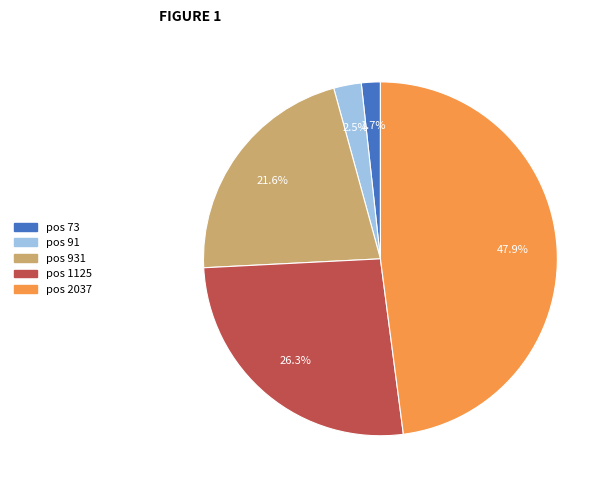

How much of the chart is everything except pos 2037?

52.1%